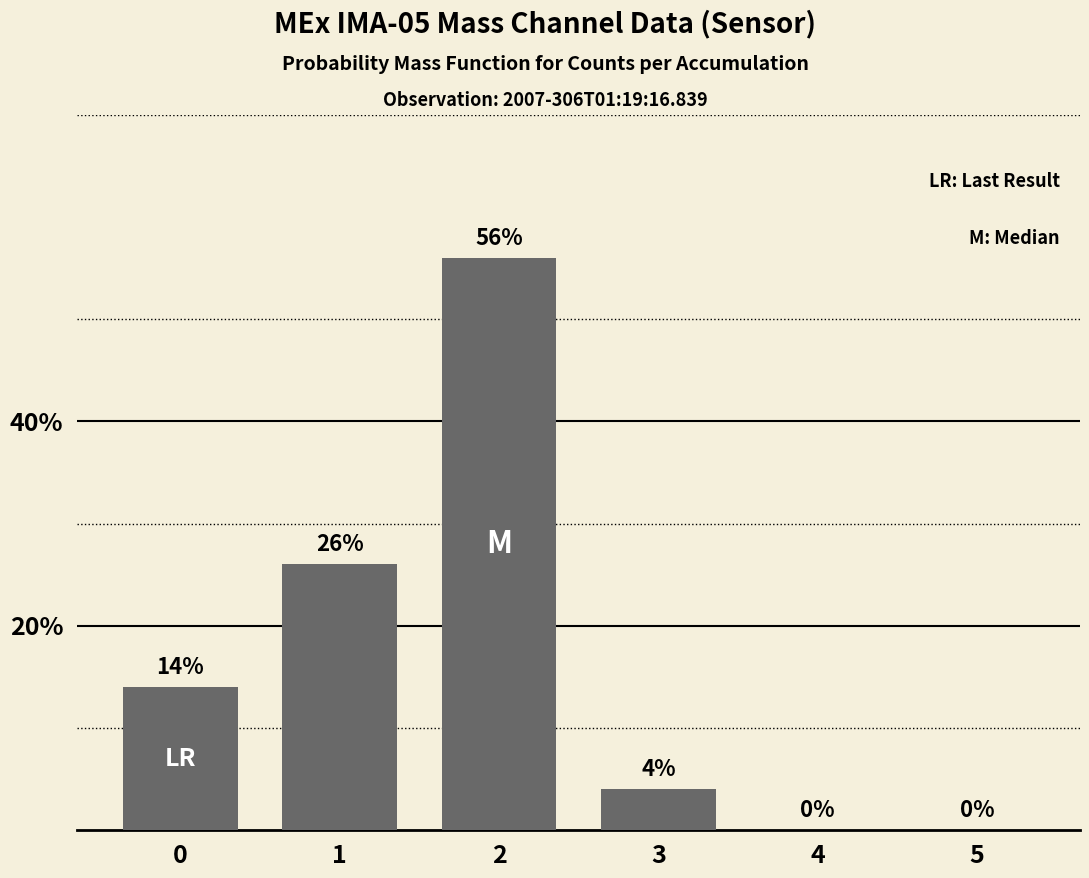

Reading left to right, extract all data points from this chart.

14	26	56	4	0	0